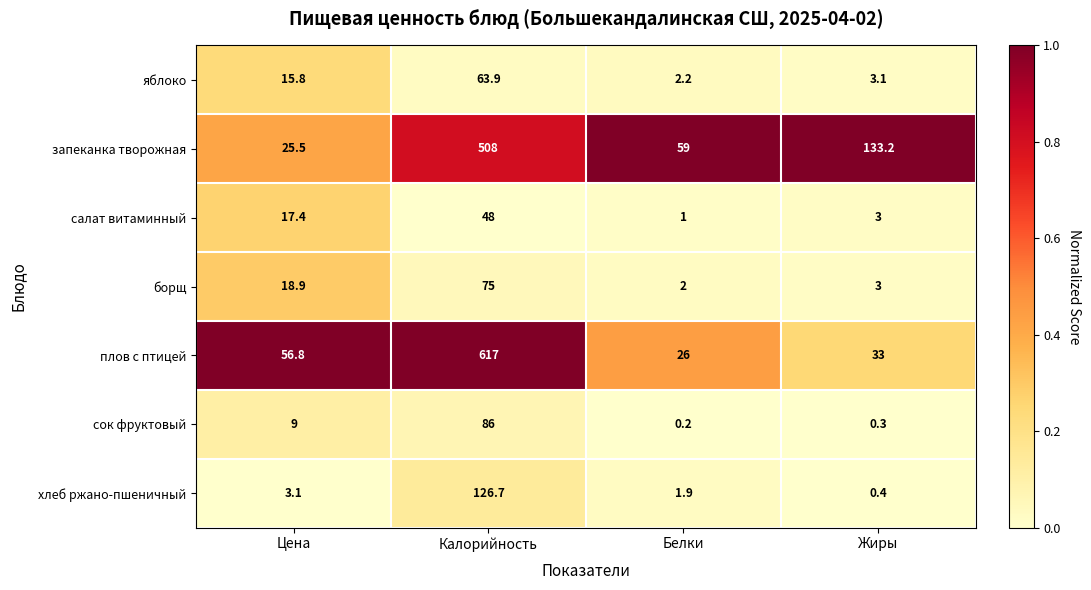

How many data points does each series have?

4